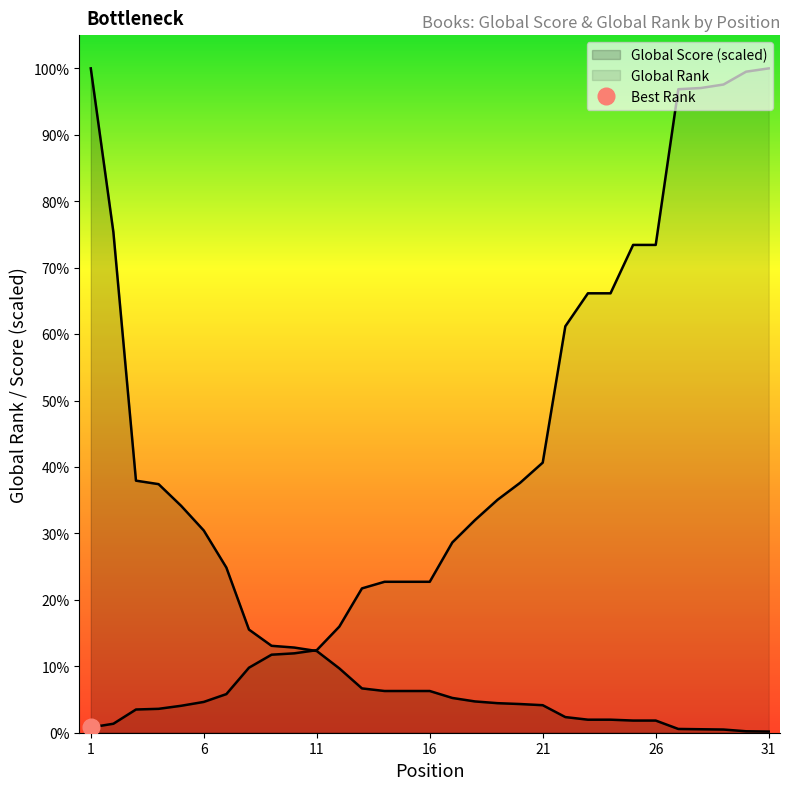

Does the chart display data point markers on the line(s)?

No